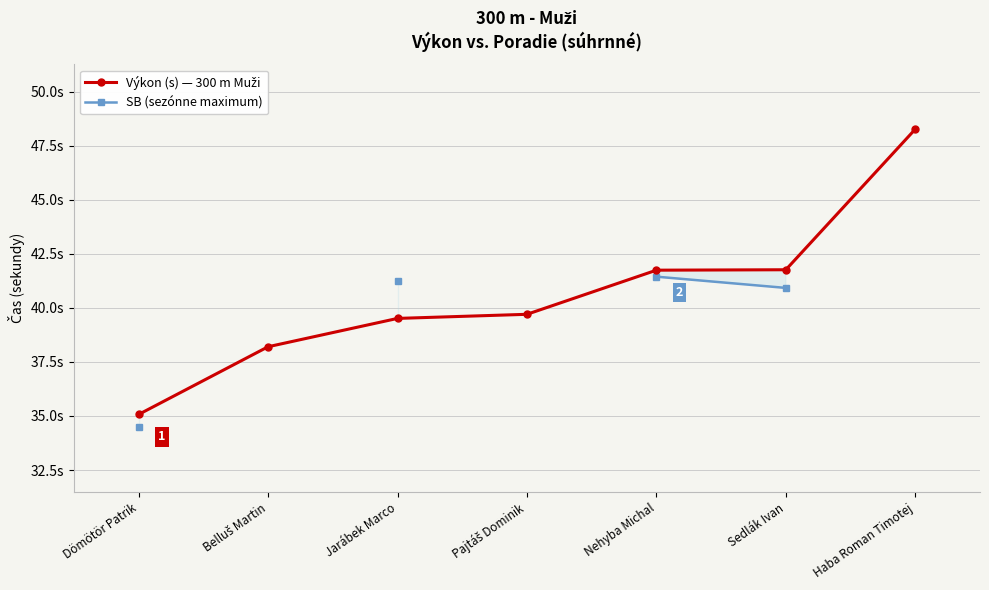

What is the maximum value for SB (sezónne maximum)?

41.4